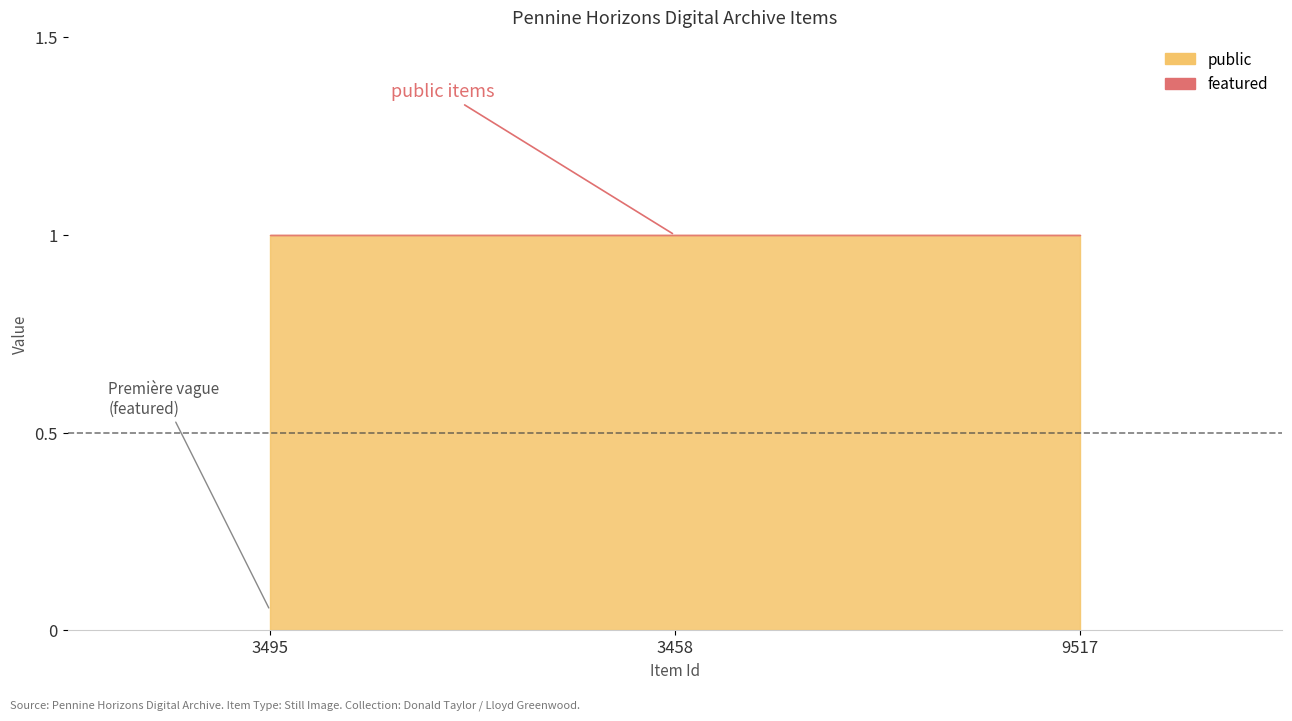

The value of public at 9517 is 1. True or false?

True